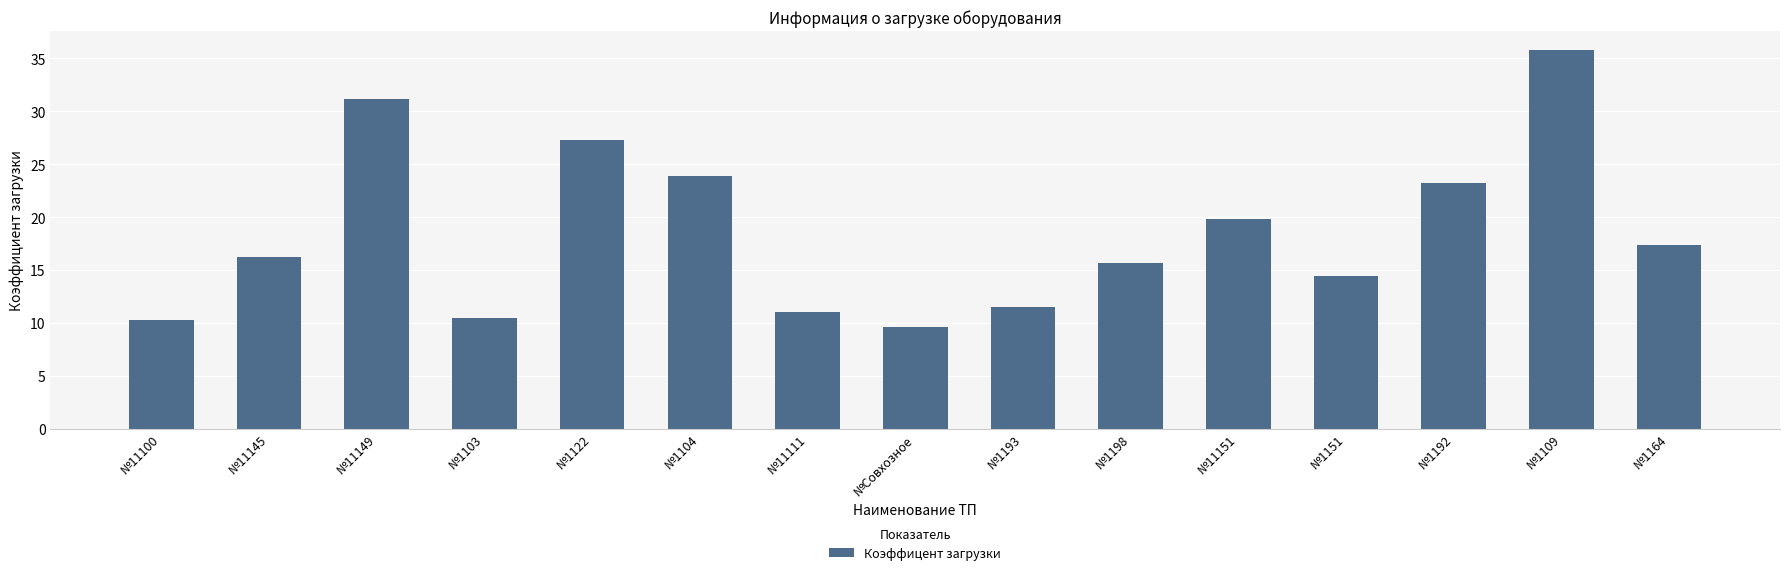

At which label does the data first exceed 16?

№11145